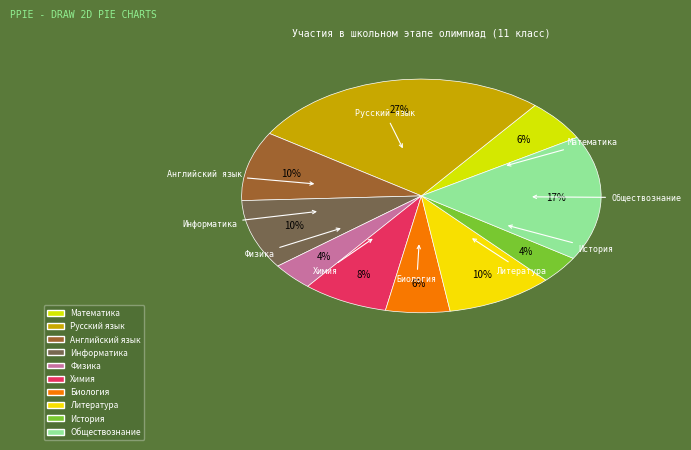

To the nearest percent, what percentage of the pie is Литература?

10%